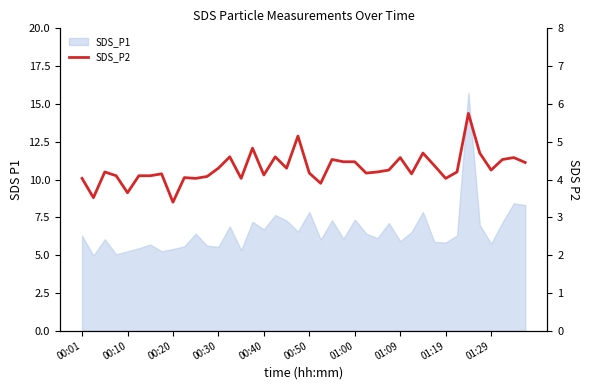

How many lines are shown in the chart?

1